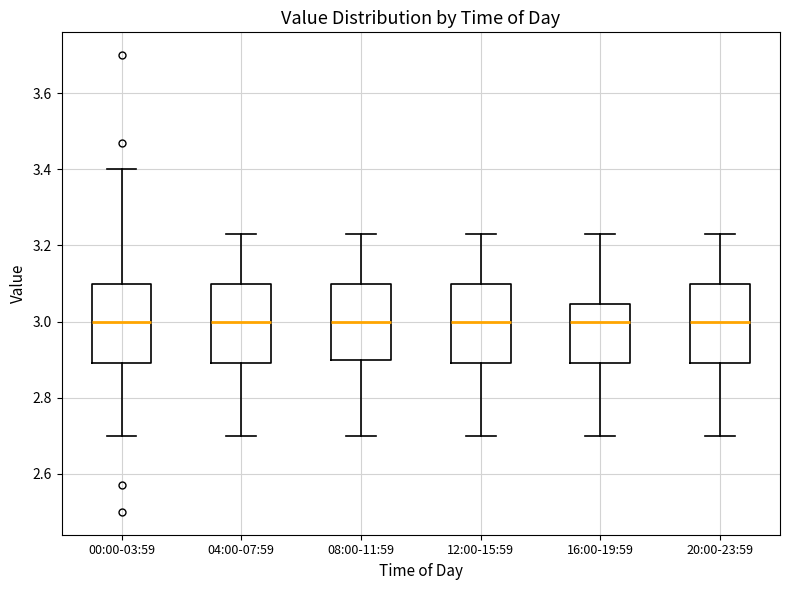

Reading left to right, transcribe this box plot: for each box, give where its median line is, the range the box spans, and where its two whiskers end, as read against the y-axis. The values are not printed on the chart, so give them approximately, as read against the axis.

00:00-03:59: median 3.00, box 2.90 to 3.10, whiskers 2.70 to 3.40
04:00-07:59: median 3.00, box 2.90 to 3.10, whiskers 2.70 to 3.24
08:00-11:59: median 3.00, box 2.90 to 3.10, whiskers 2.70 to 3.24
12:00-15:59: median 3.00, box 2.90 to 3.10, whiskers 2.70 to 3.24
16:00-19:59: median 3.00, box 2.90 to 3.04, whiskers 2.70 to 3.24
20:00-23:59: median 3.00, box 2.90 to 3.10, whiskers 2.70 to 3.24